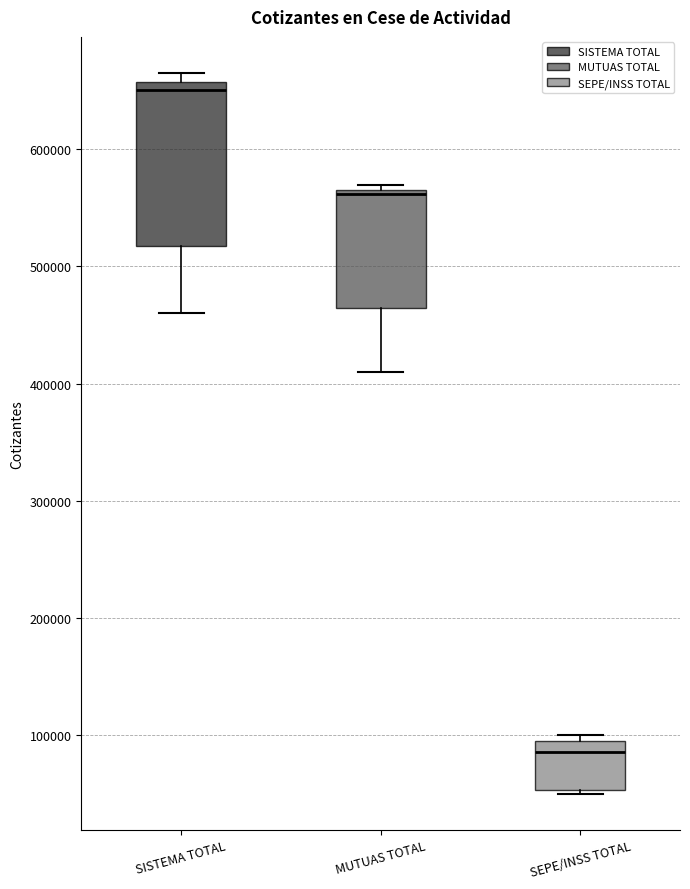

Reading left to right, read every box against the y-axis: the position of its median line, the range the box covers, and the ends of its whiskers. The values are not printed on the chart, so give them approximately, as read against the axis.

SISTEMA TOTAL: median 650000, box 520000 to 660000, whiskers 460000 to 670000
MUTUAS TOTAL: median 560000, box 460000 to 570000, whiskers 410000 to 570000 (just above the box's upper edge)
SEPE/INSS TOTAL: median 90000, box 50000 to 100000, whiskers 50000 (just below the box's lower edge) to 100000 (just above the box's upper edge)